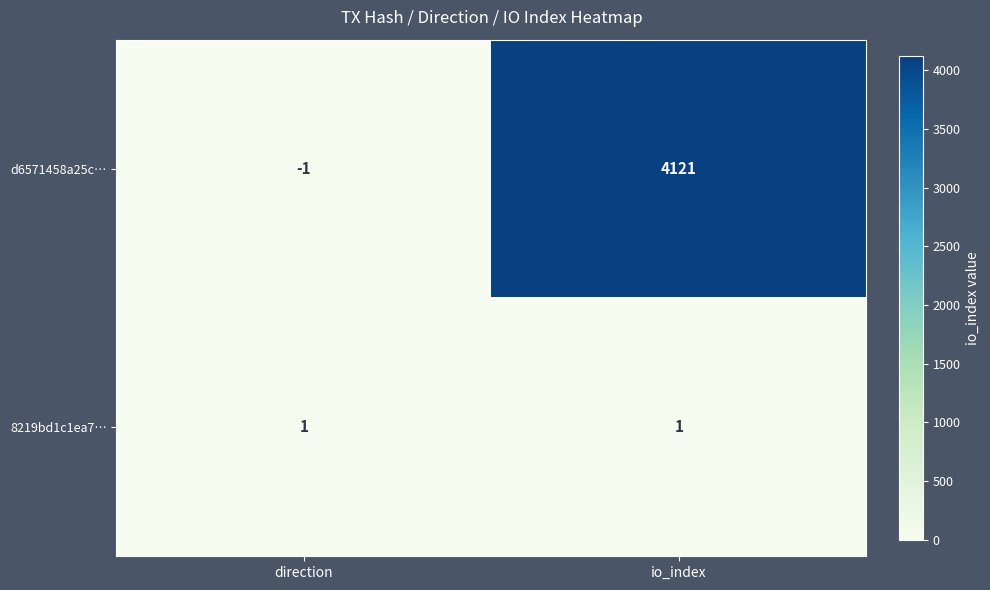

Reading left to right, transcribe all the data shown in this chart.

d6571458a25c…: -1	4121
8219bd1c1ea7…: 1	1